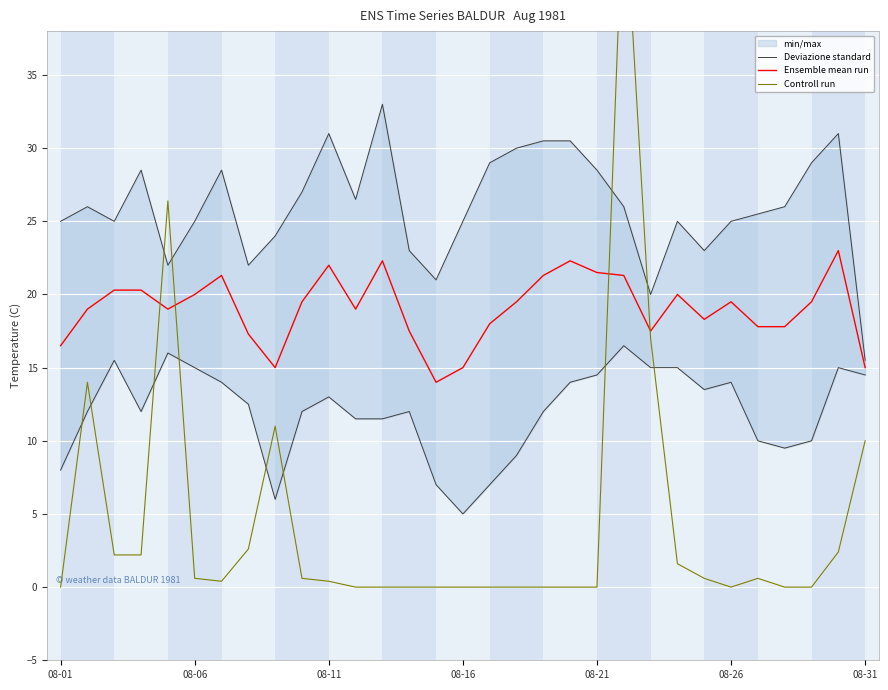

Which category has the lowest value in the Controll run series?

08-01